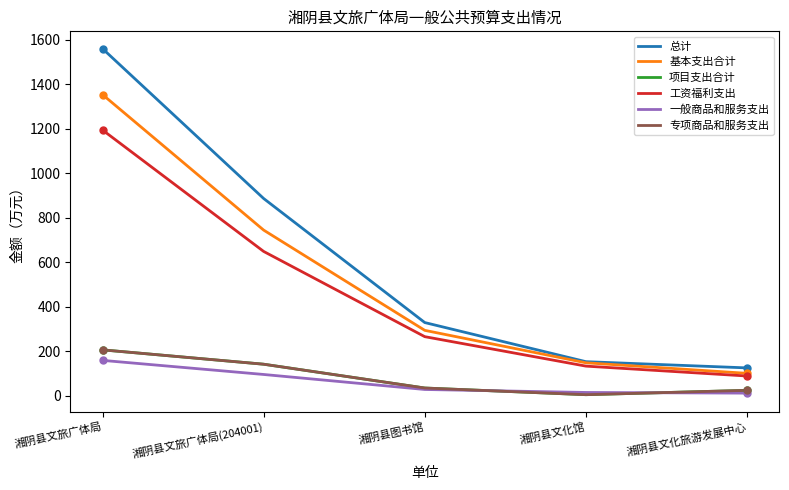

True or false: 基本支出合计 has a value of 744.8 at 湘阴县文旅广体局(204001).

True